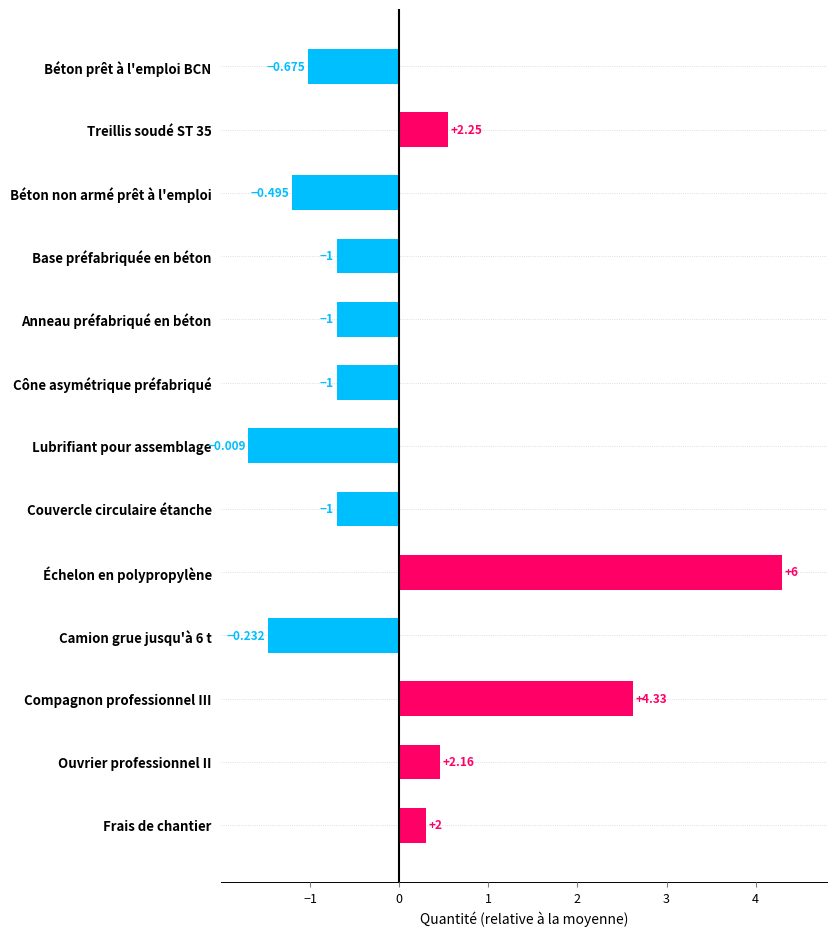

Are the bars horizontal?

Yes